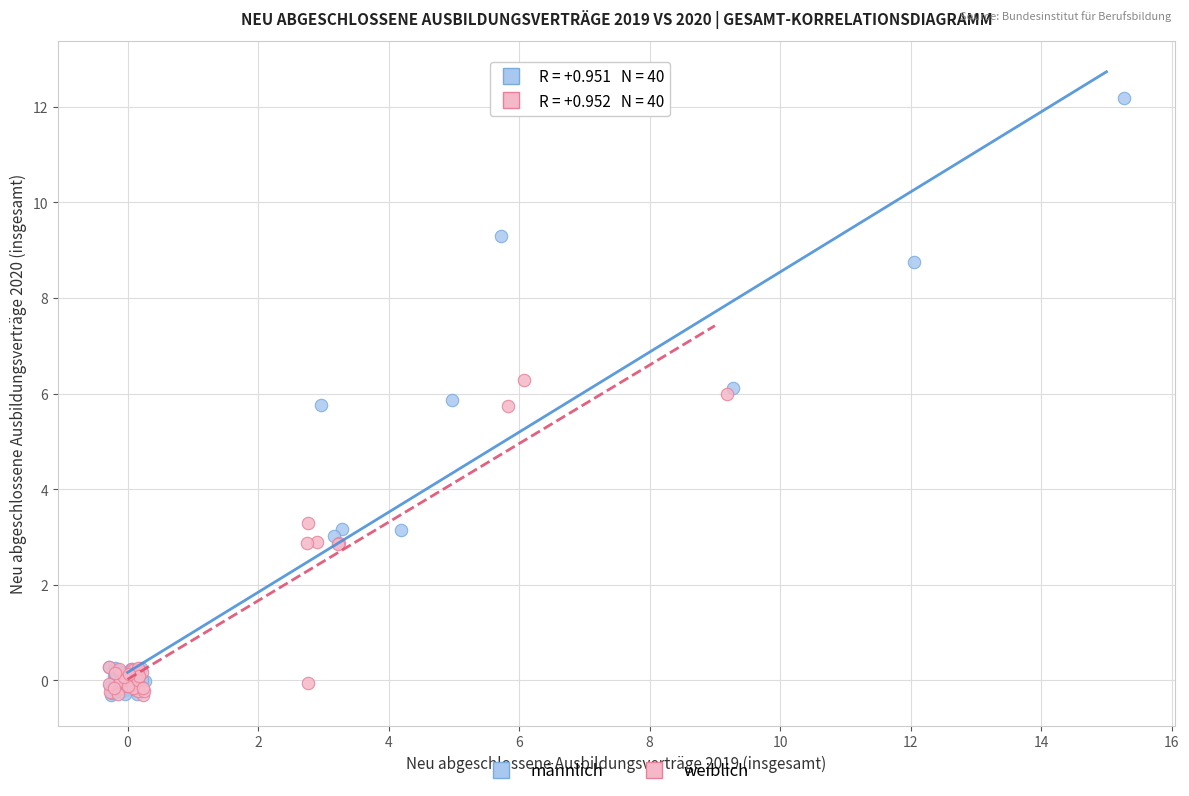

Which series contains the highest Y value?

männlich